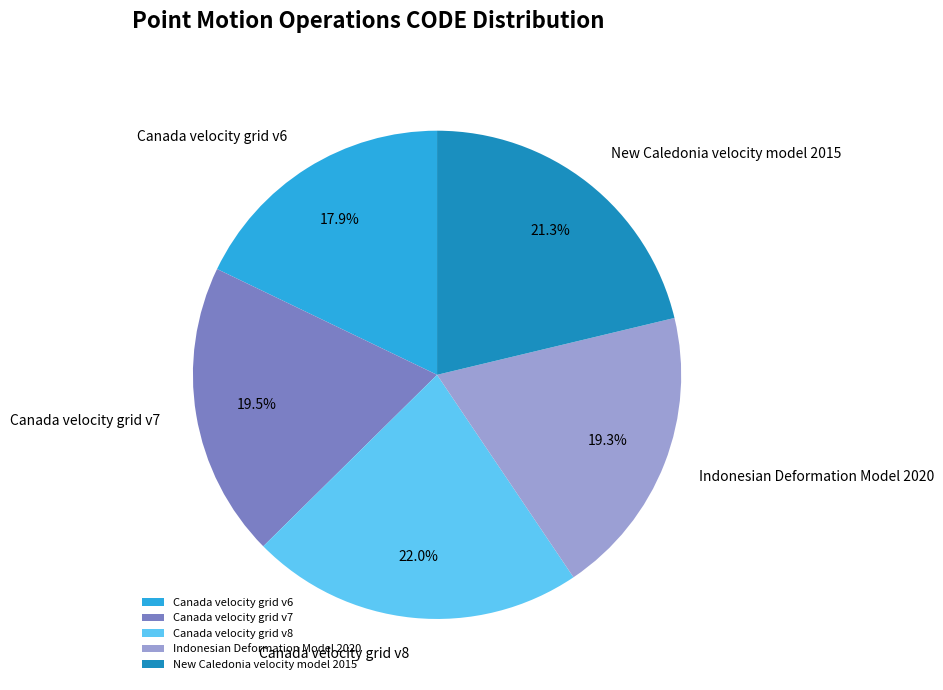

Which slice is the smallest?

Canada velocity grid v6